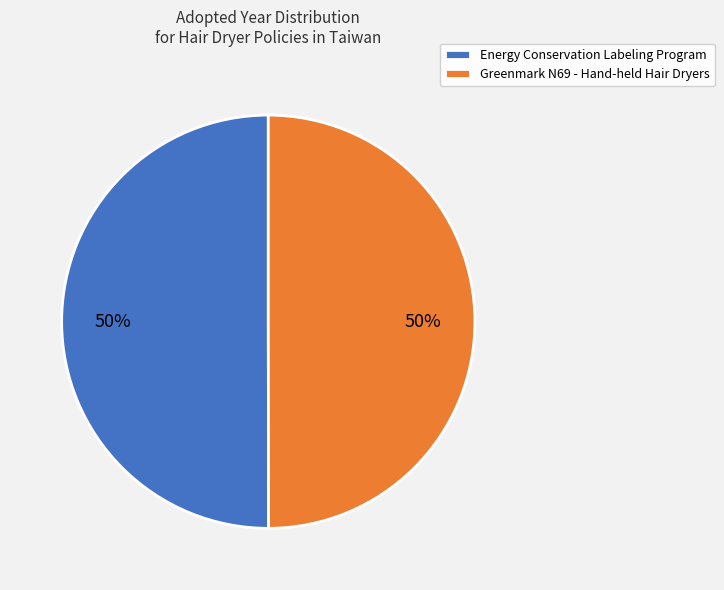

How many slices are in this pie chart?

2